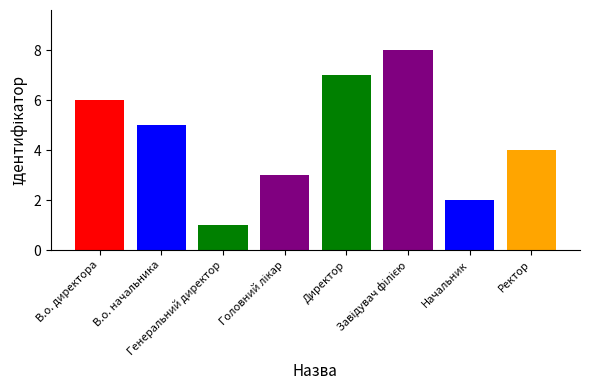

What is the label of the 6th bar from the left?

Завідувач філією